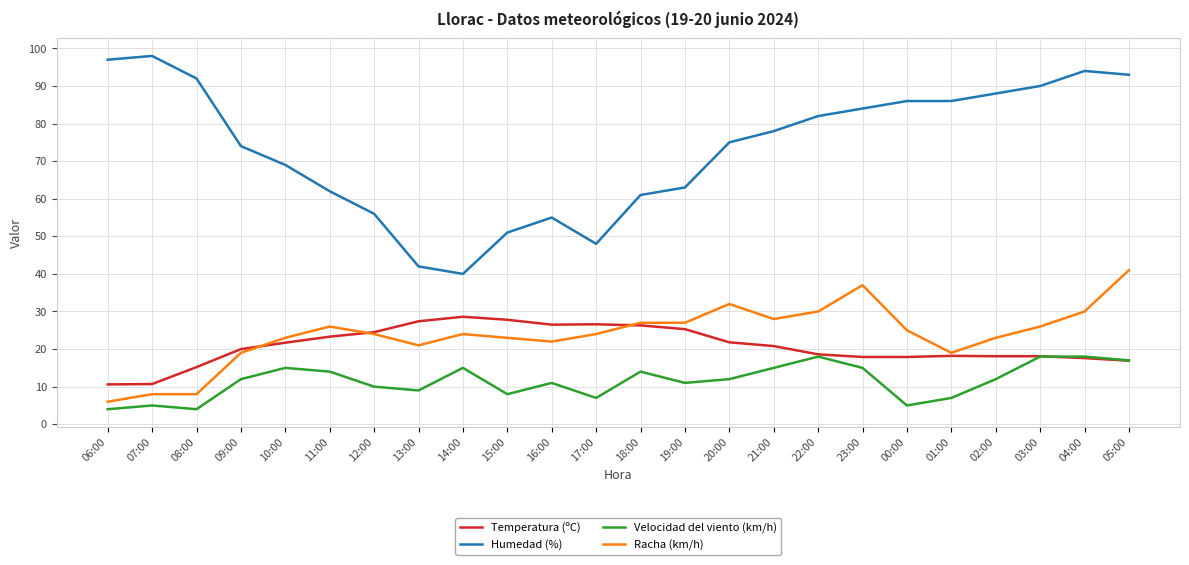

Does the chart have visible grid lines?

Yes